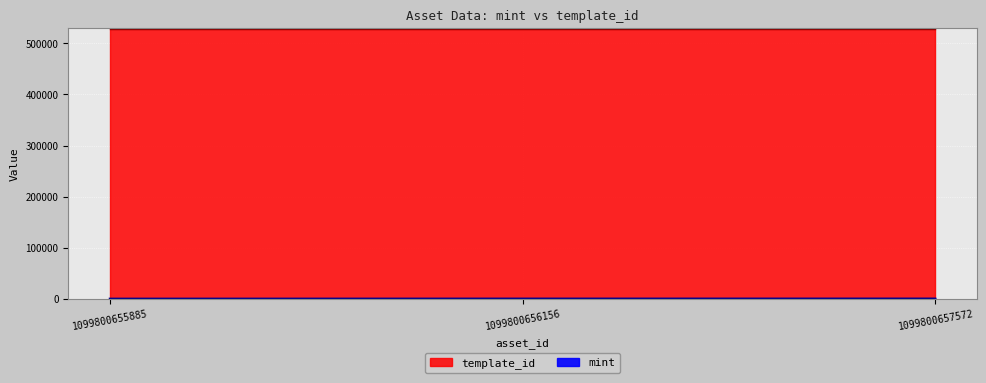

What is the average value?

946